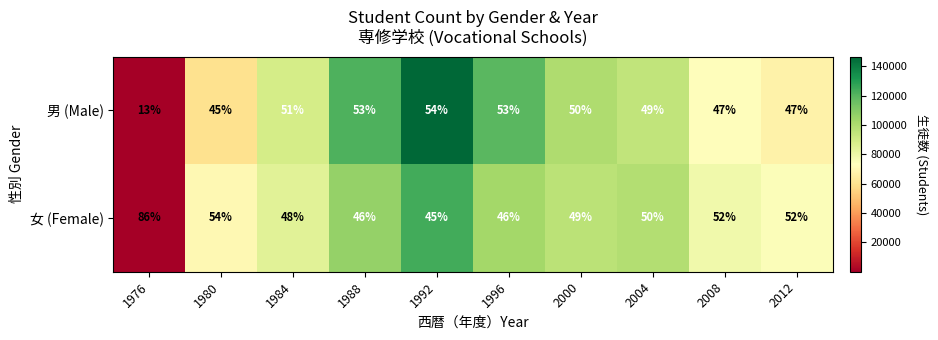

Which series has the largest total across all categories?

男 (Male)